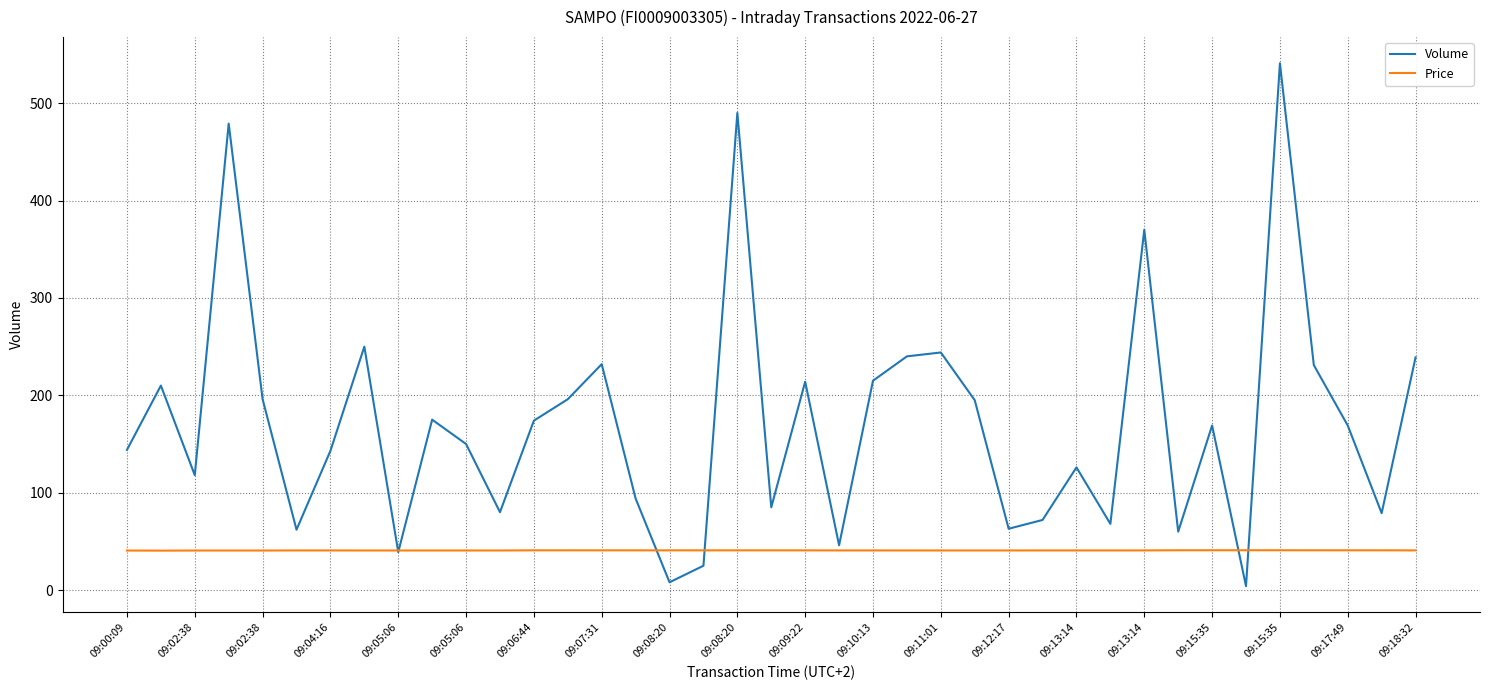

List the series in order of their peak value, highest first.

Volume, Price